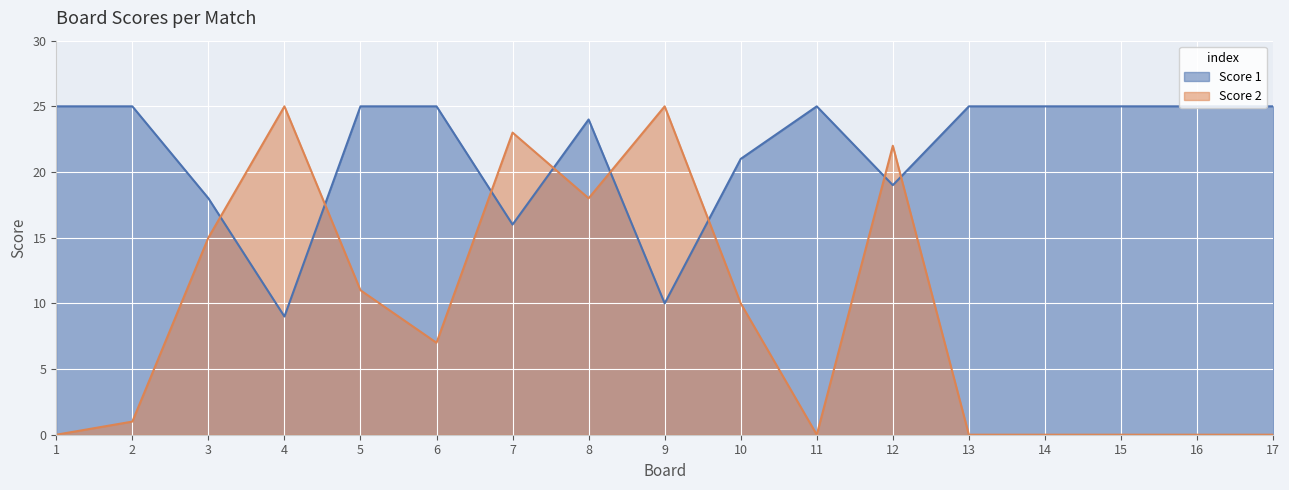

What is the total value across all series at 5?

36